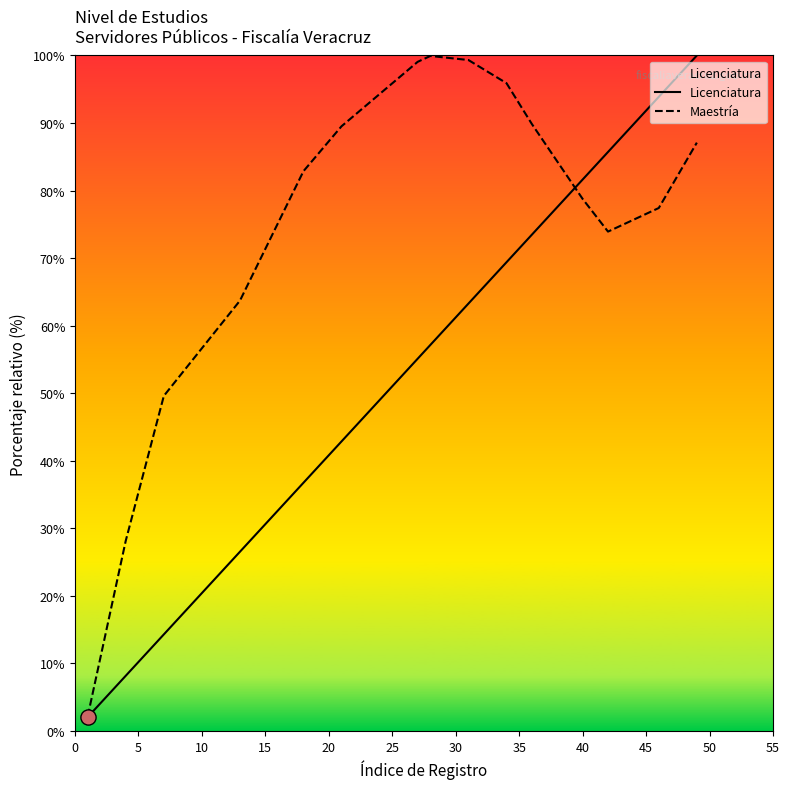

What is the highest value of the Maestría series?

99.9